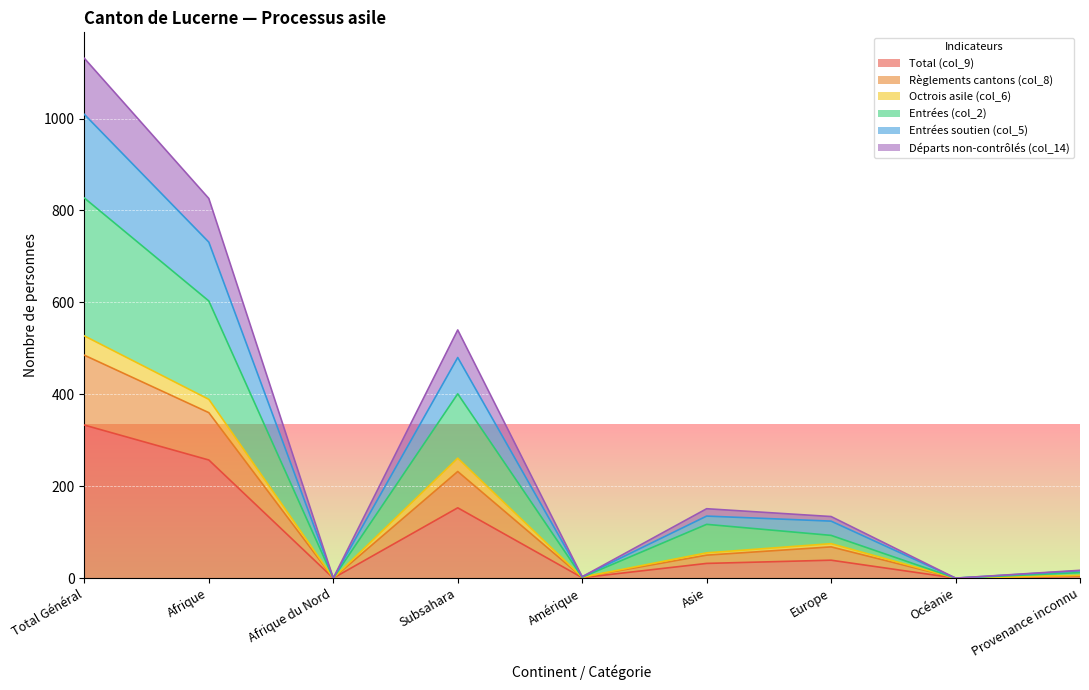

Which category has the highest value in the Total (col_9) series?

Total Général